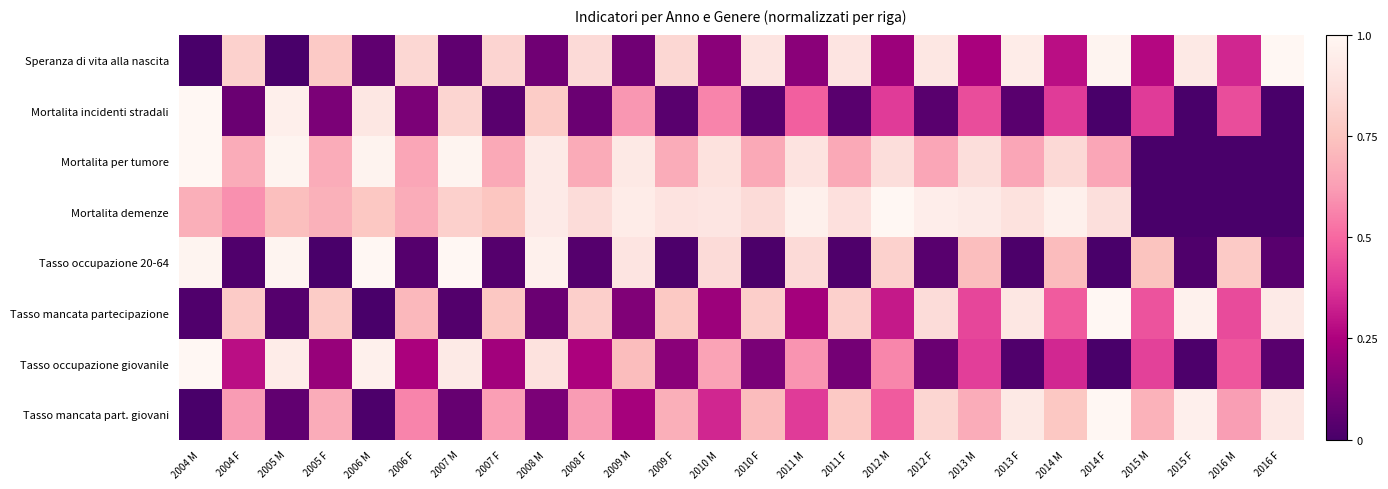

Between 2008 F and 2008 M, which is larger?

2008 F